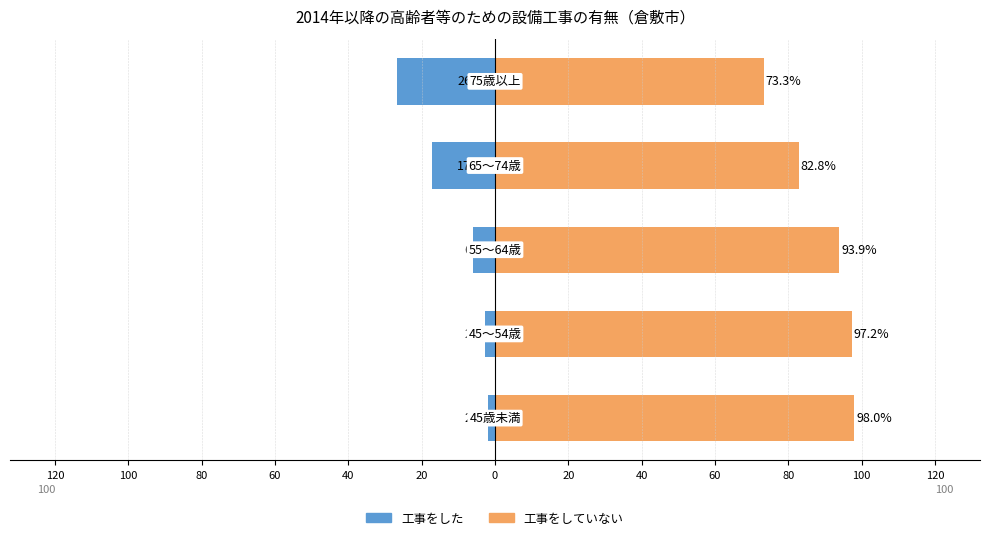

Is the value of 工事をしていない at 60 greater than the value of 工事をした at 120?

Yes